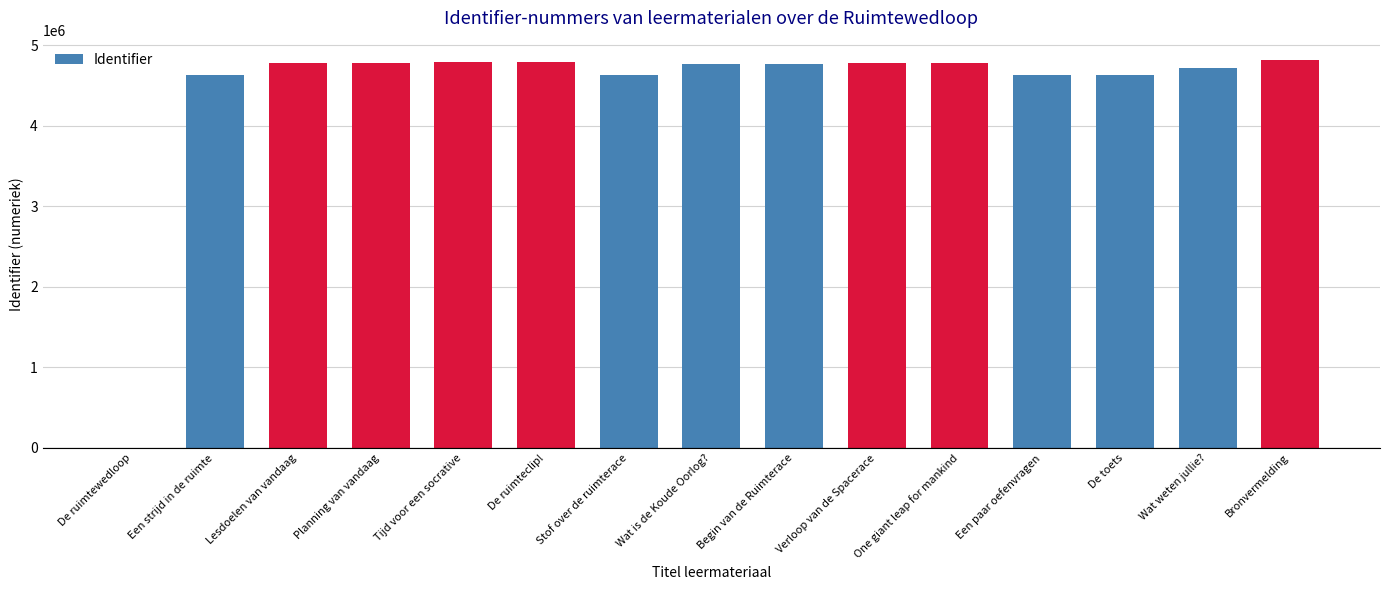

How many distinct data groups are displayed?

1